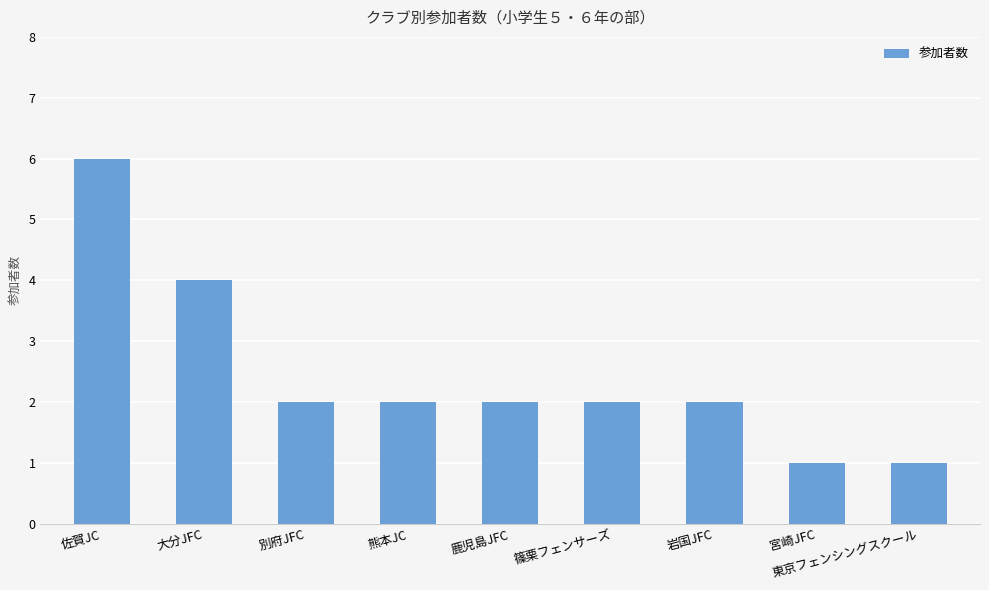

Count the values in the range 2 to 3.

5